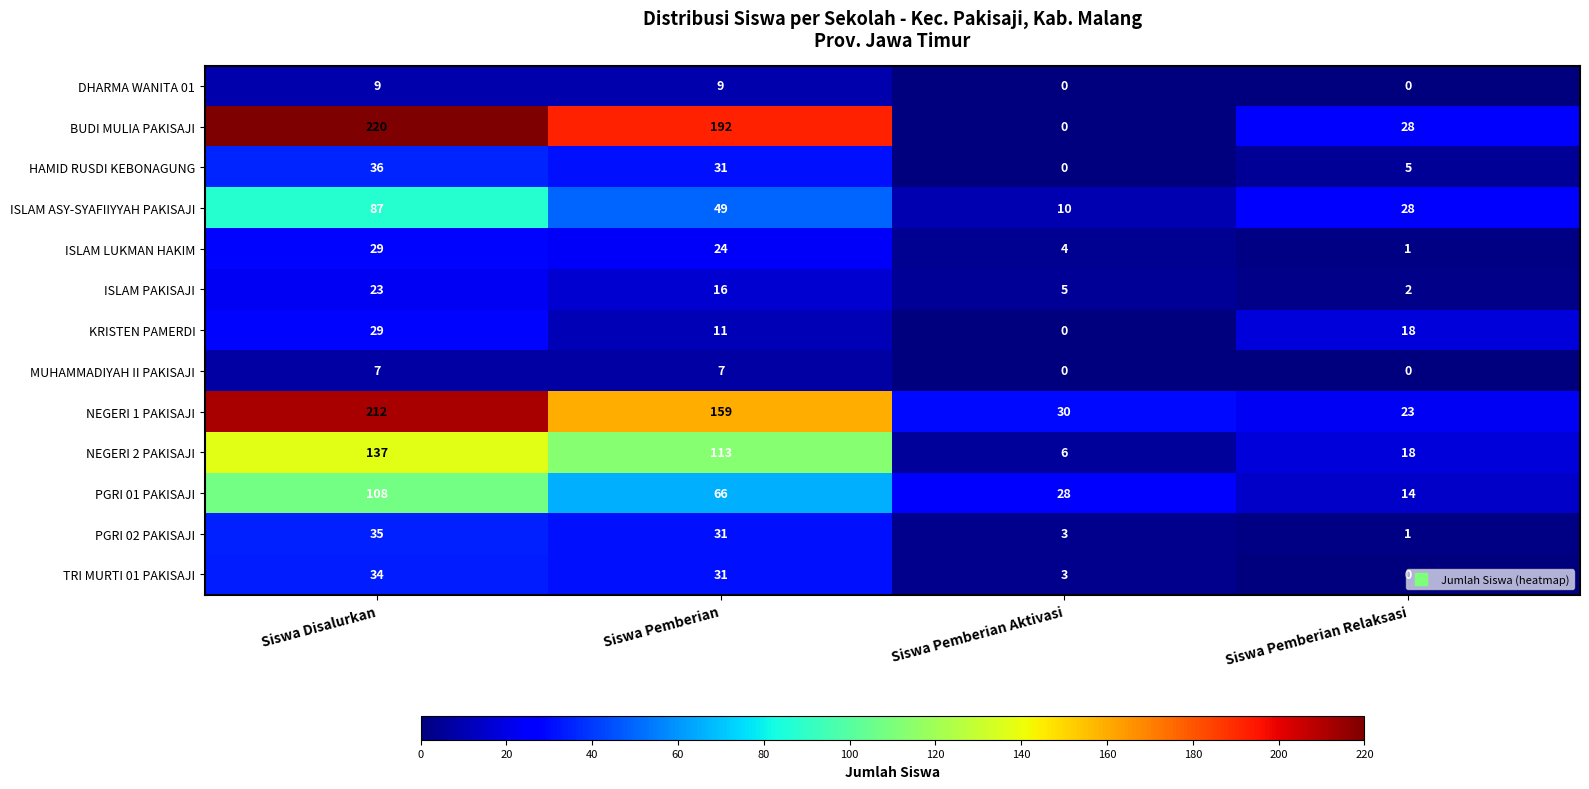

How many data points in PGRI 01 PAKISAJI are less than 66?

2